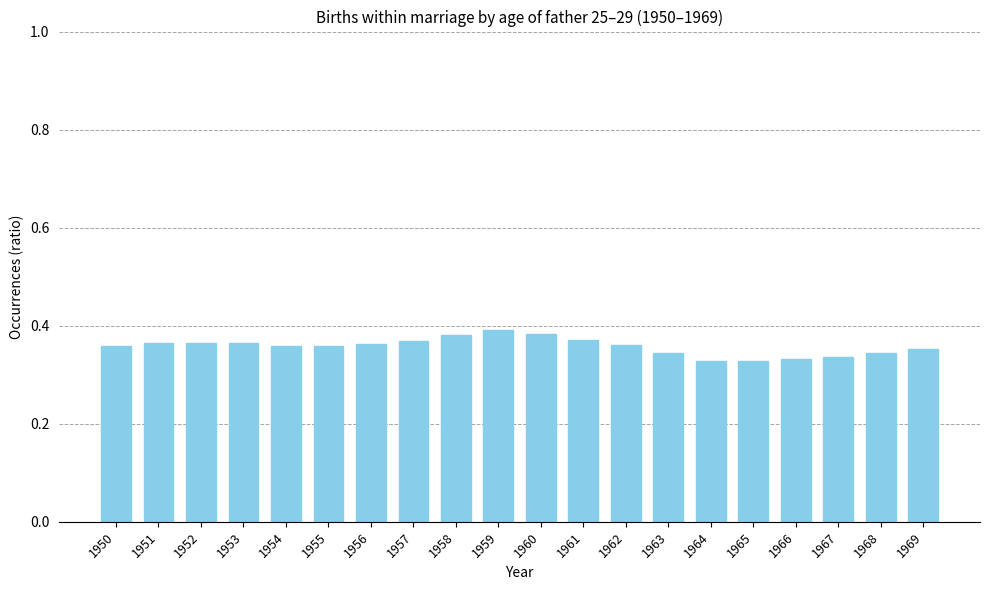

The value at 1960 is 0.1. True or false?

False